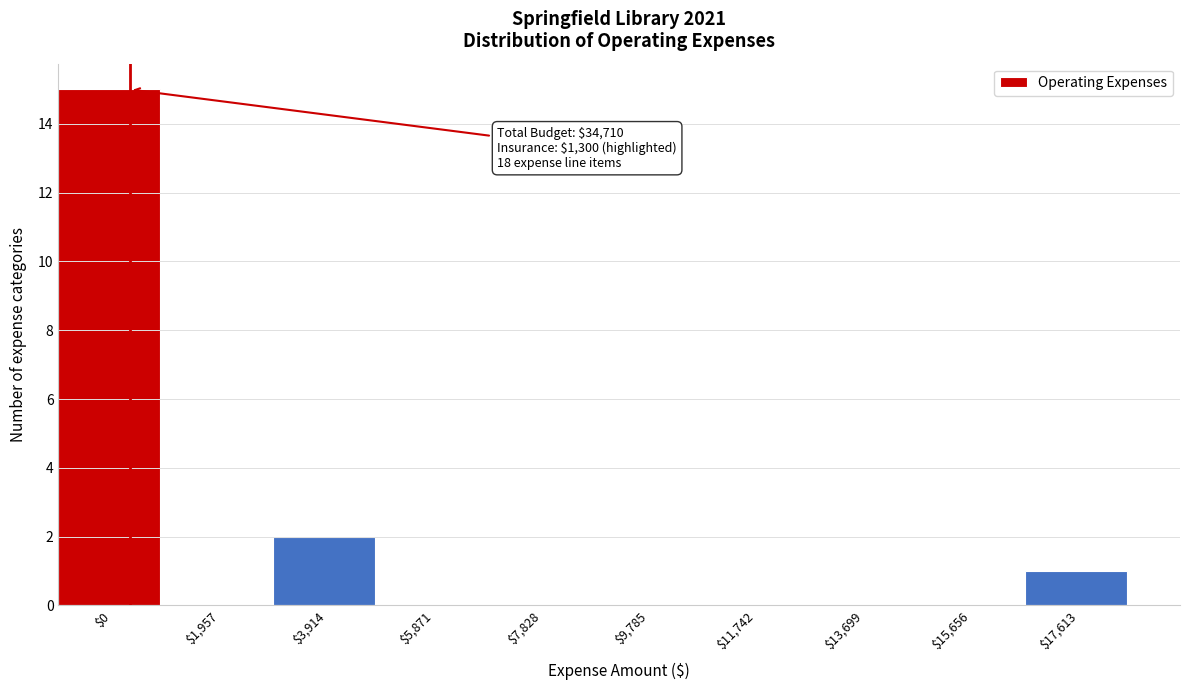

Is it true that the value at $0 is 24?

False